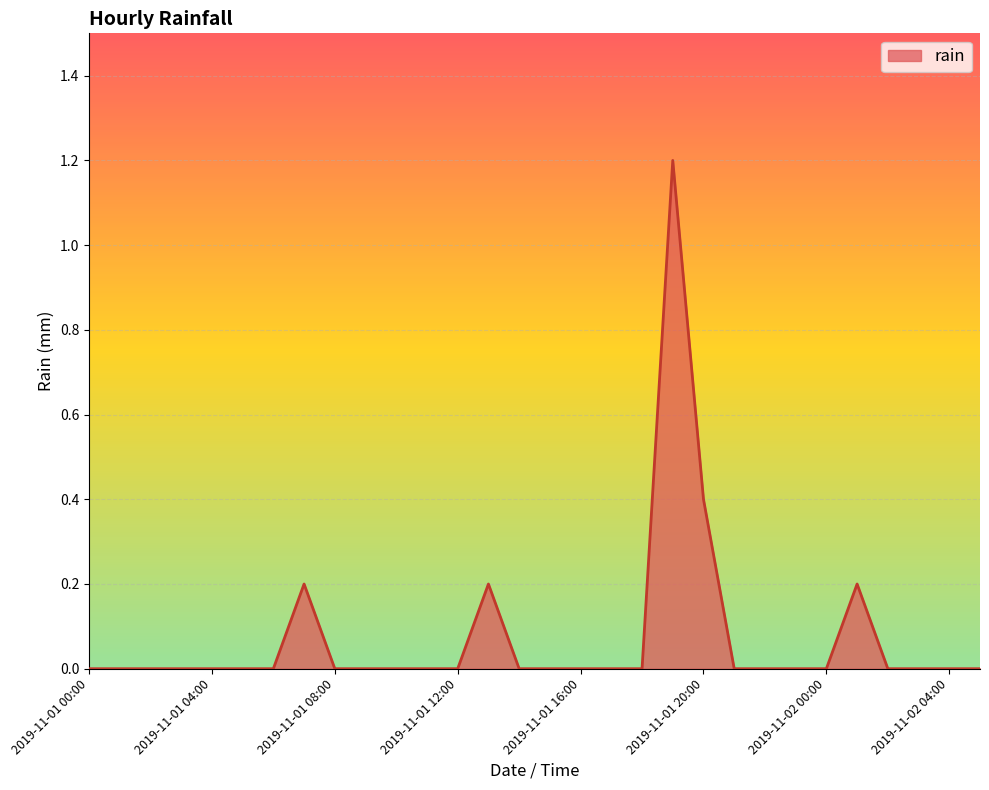

How many series are shown in this chart?

1